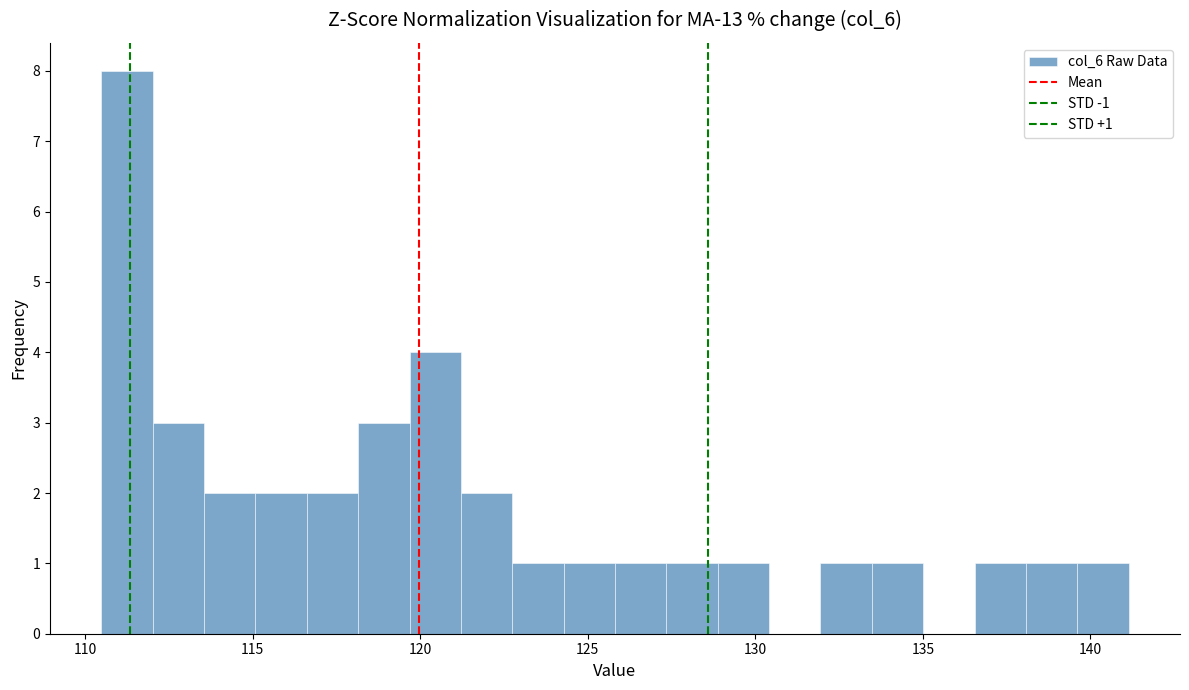

Around what value on the x-axis is the tallest bar? Give the approximate position of its centre, as read against the axis.

111.5